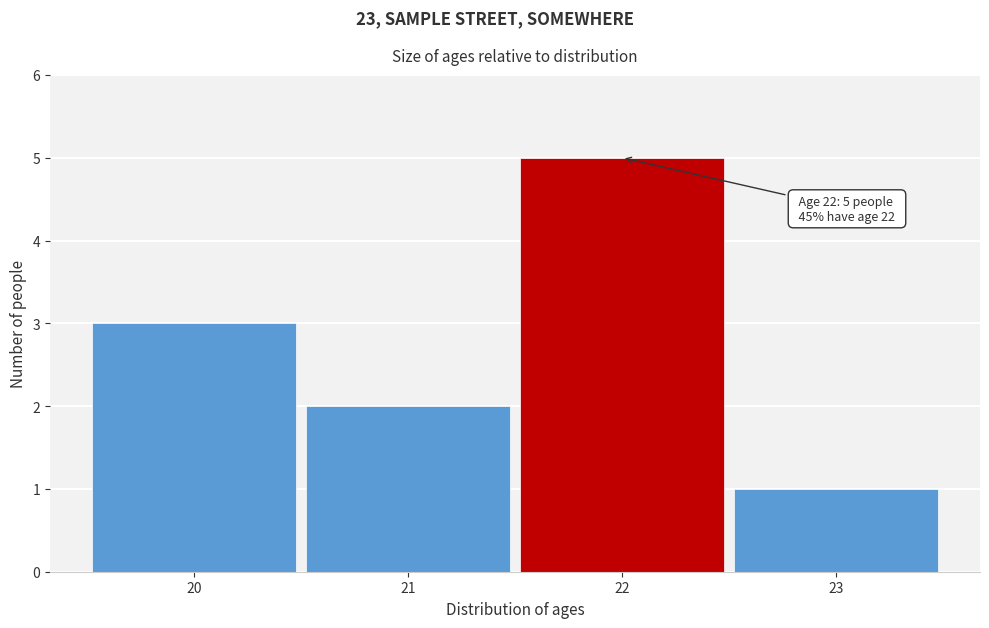

Over which range of the x-axis is the bar tallest?

21.5 to 22.5